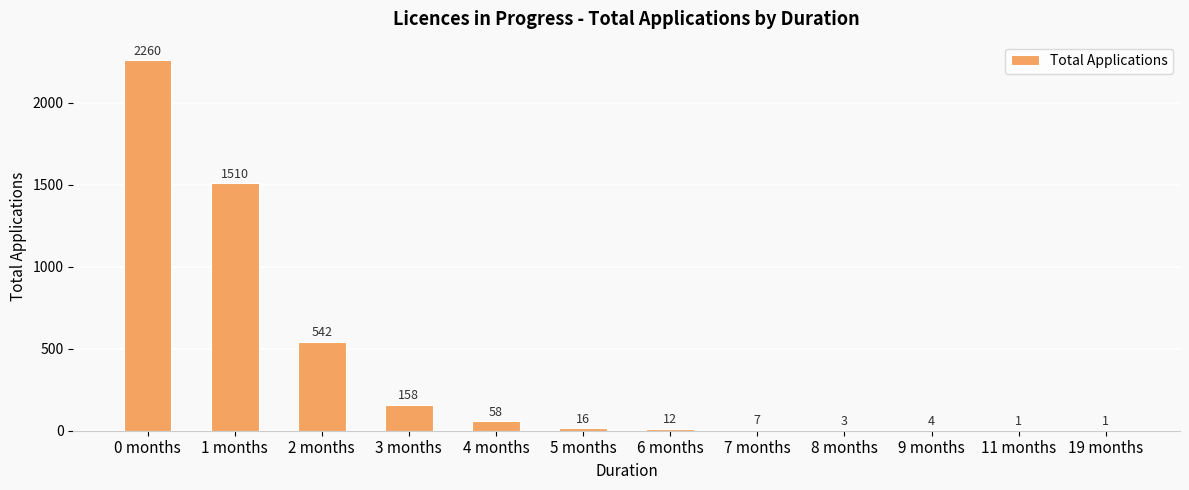

What is the sum of all values?

4572